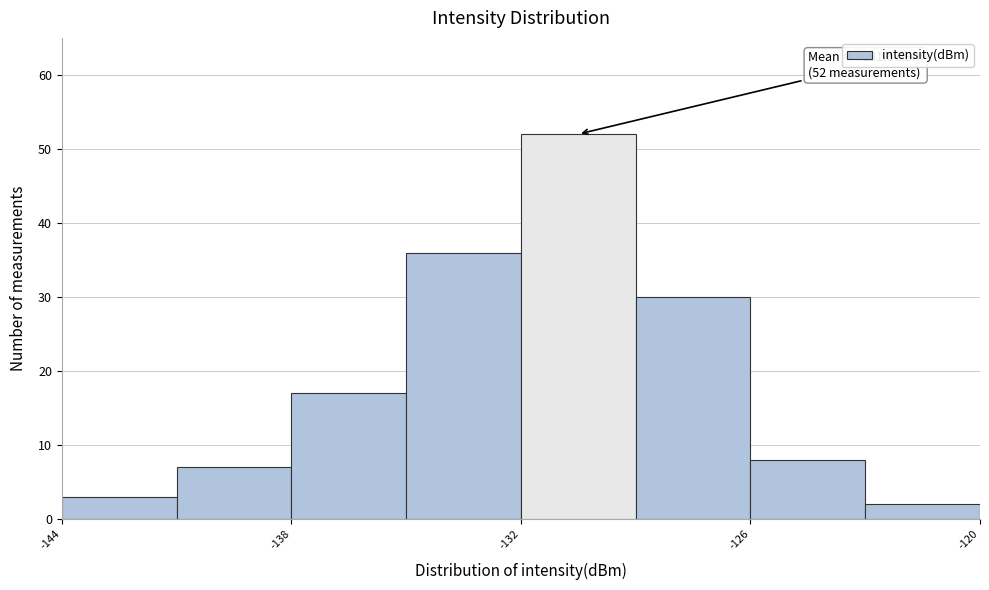

Read against the x-axis, roughly where is the centre of the tallest bar?

-130